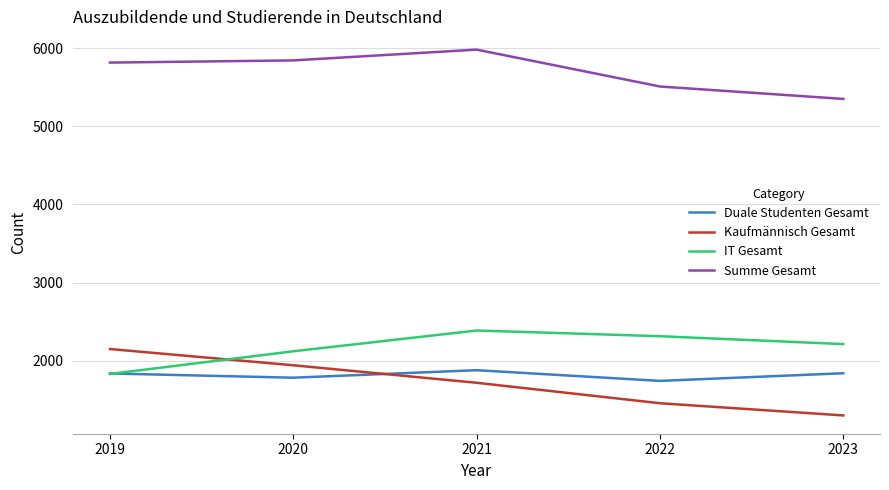

After their last crossing, which series has the higher values: Duale Studenten Gesamt or Kaufmännisch Gesamt?

Duale Studenten Gesamt